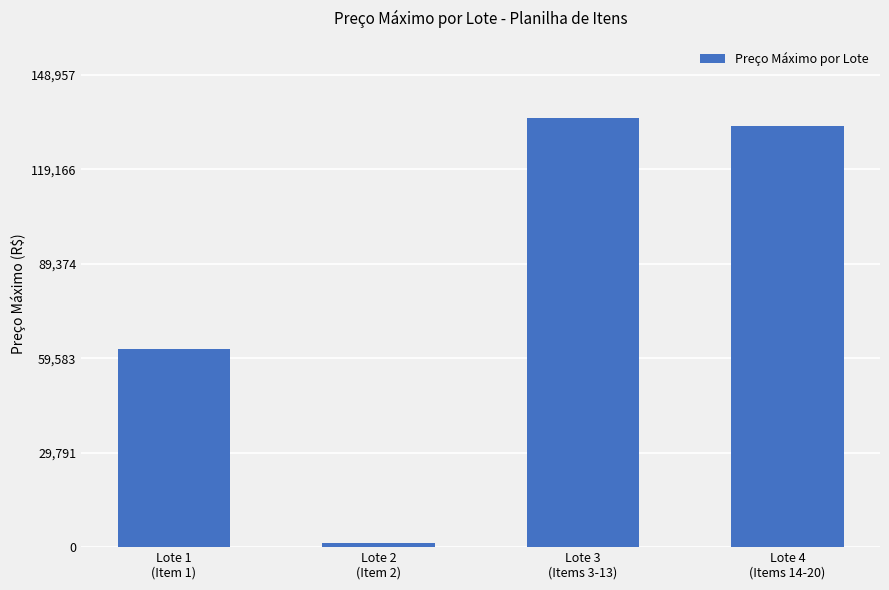

Where is the data nearest to the value 68353?

Lote 1
(Item 1)